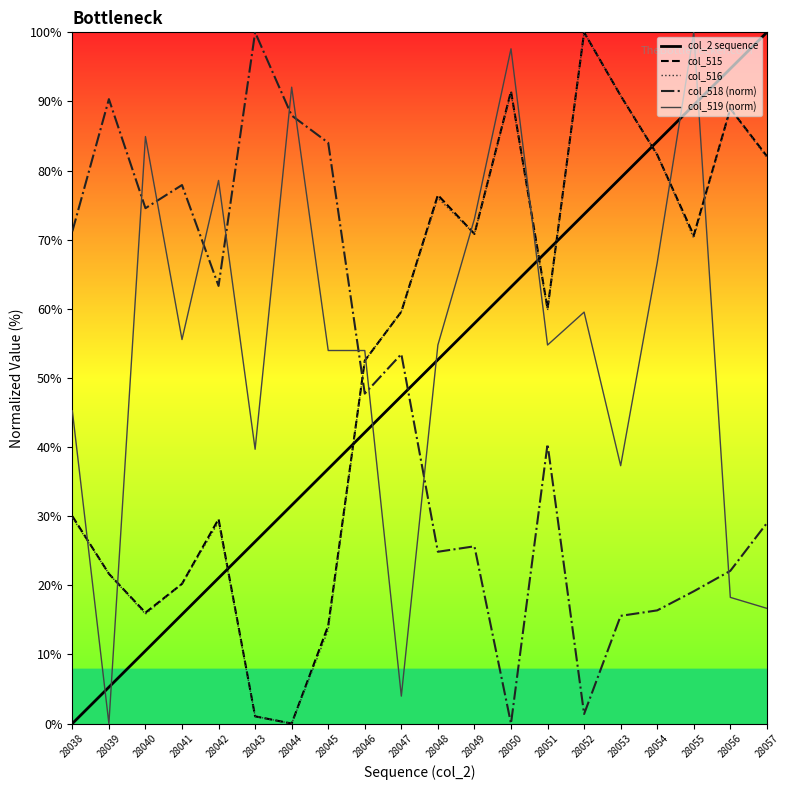

The value of col_518 (norm) at 28051 is 65.6. True or false?

False